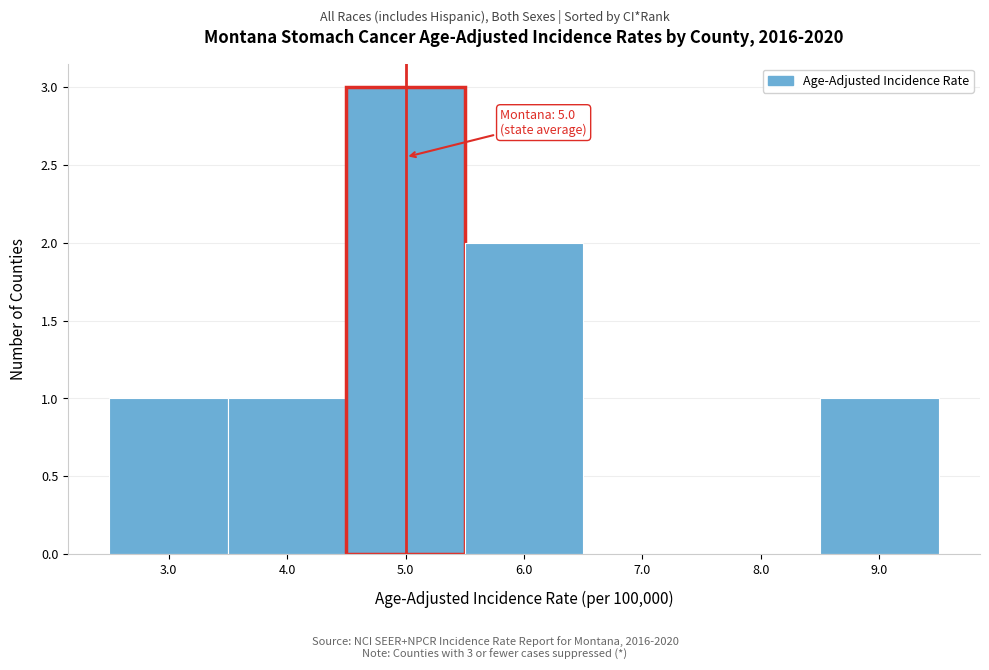

Over which range of the x-axis is the bar tallest?

4.5 to 5.5